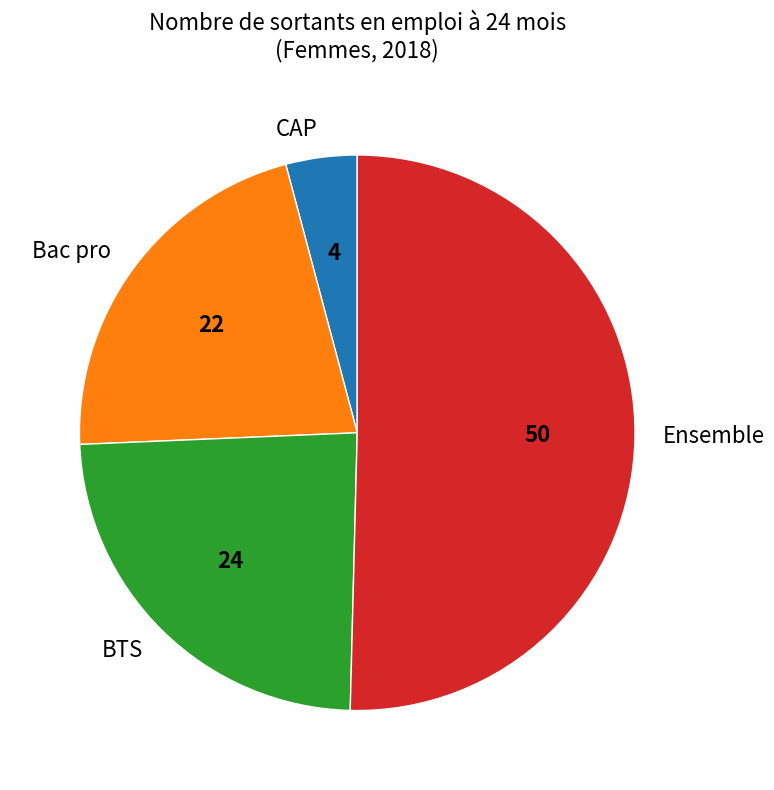

Which slice is the largest?

Ensemble